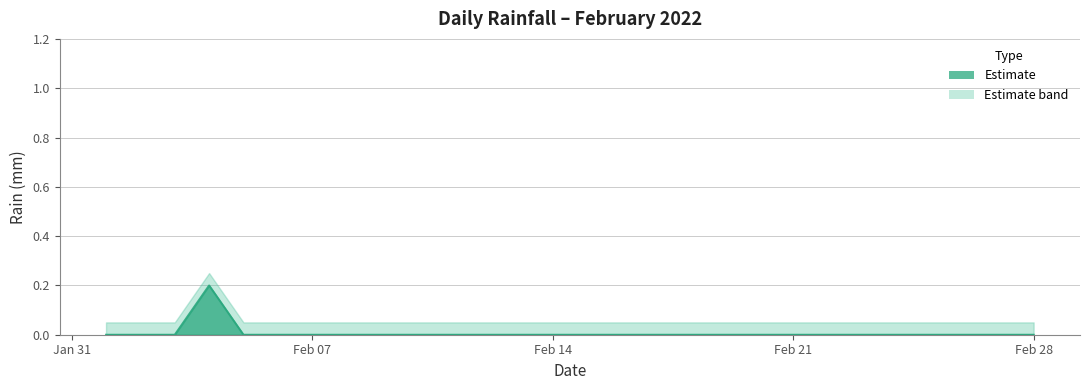

Rank the categories by value from lowest to highest.

2022-02-01, 2022-02-02, 2022-02-03, 2022-02-05, 2022-02-06, 2022-02-07, 2022-02-08, 2022-02-09, 2022-02-10, 2022-02-11, 2022-02-12, 2022-02-13, 2022-02-14, 2022-02-15, 2022-02-16, 2022-02-17, 2022-02-18, 2022-02-19, 2022-02-20, 2022-02-21, 2022-02-22, 2022-02-23, 2022-02-24, 2022-02-25, 2022-02-26, 2022-02-27, 2022-02-28, 2022-02-04